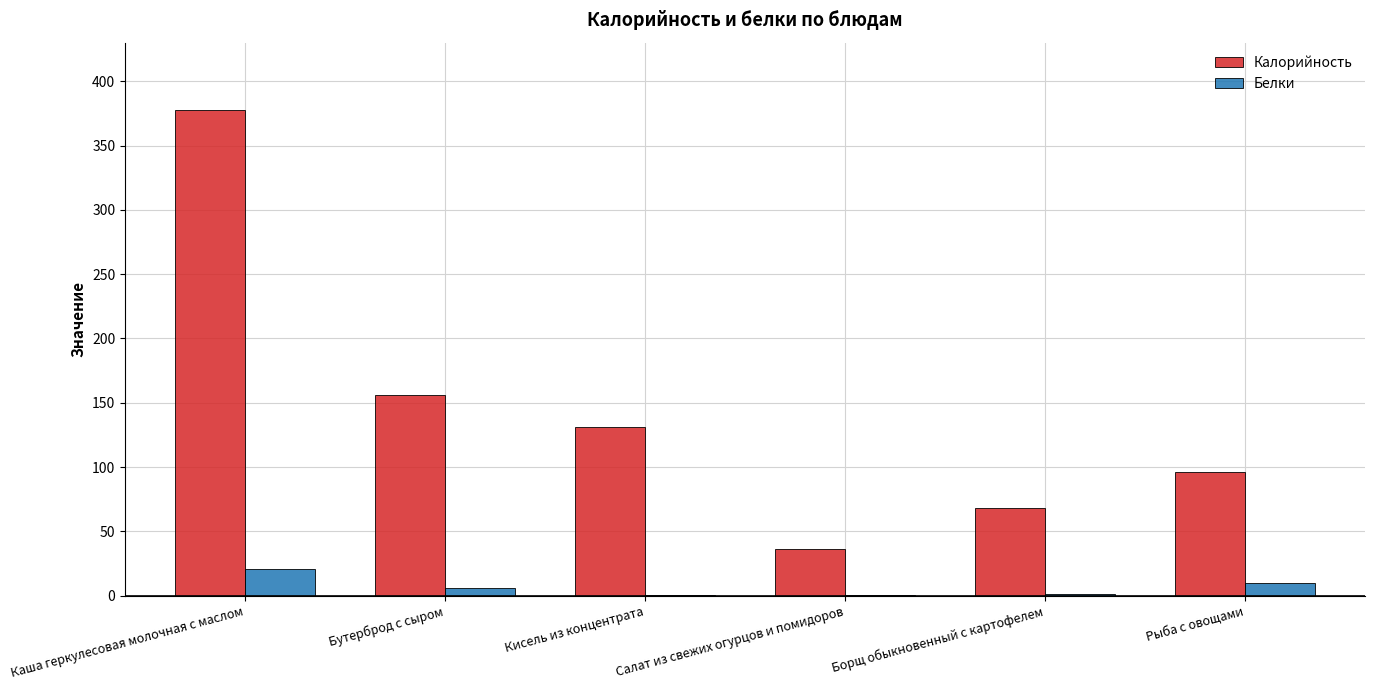

Which label corresponds to the largest value in the chart?

Каша геркулесовая молочная с маслом